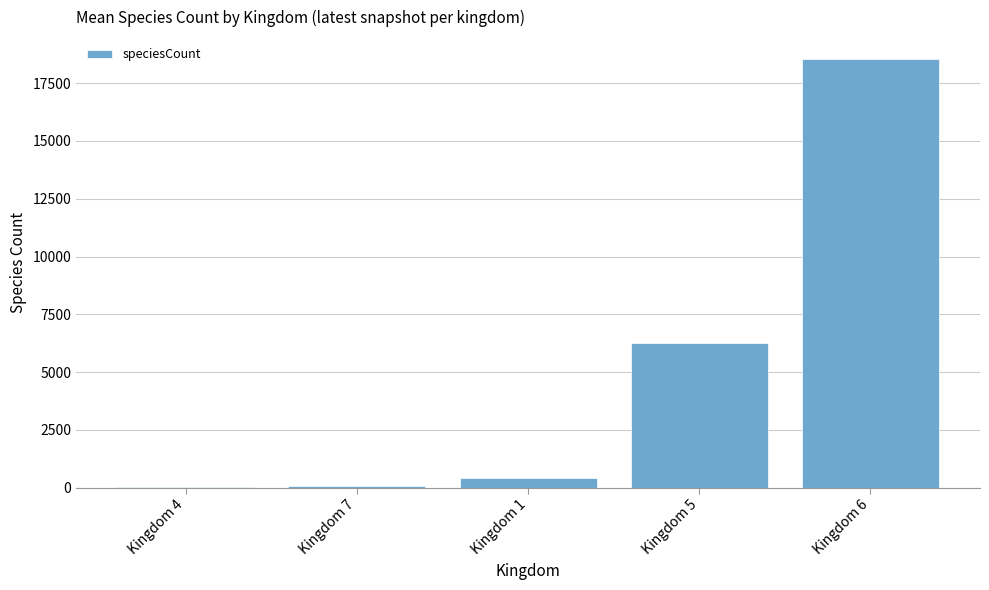

True or false: the data shows 18564 at Kingdom 6.

True